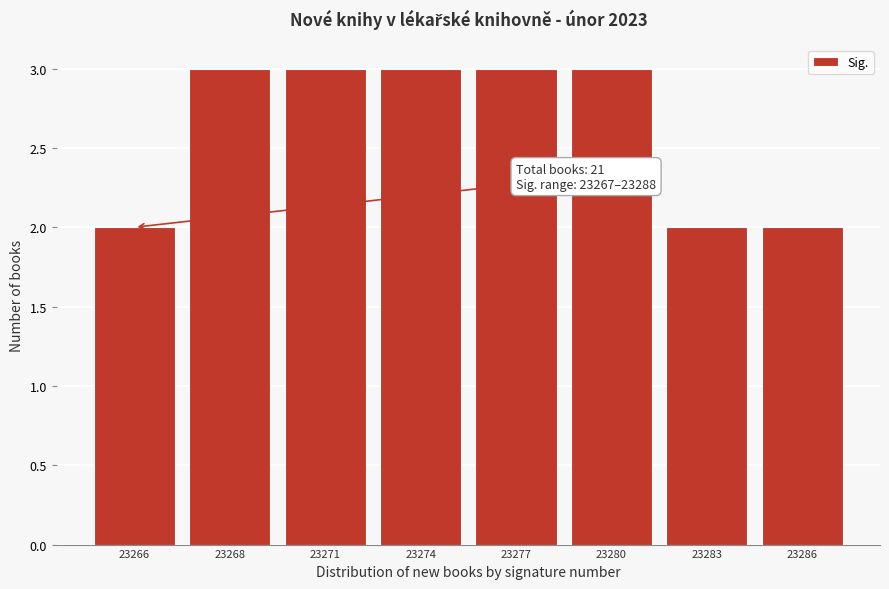

Reading left to right, extract all data points from this chart.

23266=2	23268=3	23271=3	23274=3	23277=3	23280=3	23283=2	23286=2